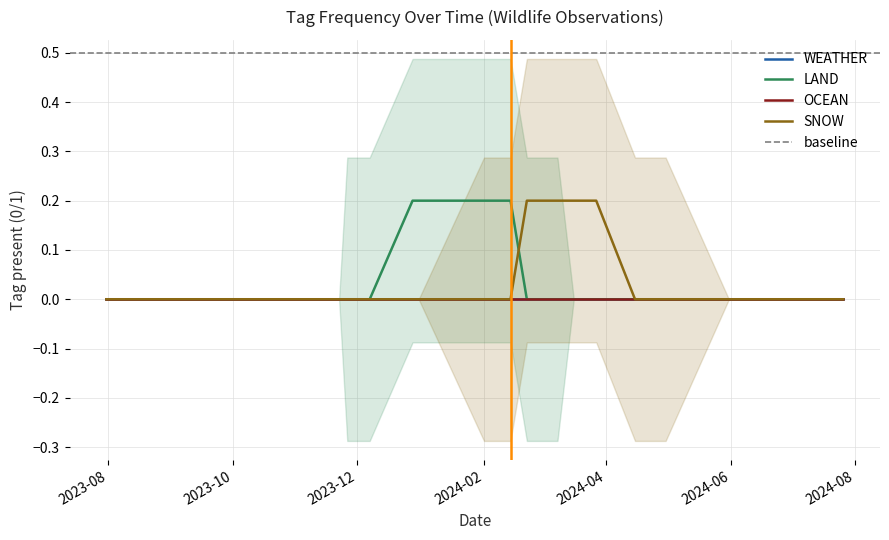

Is this an area chart (filled region under the line)?

No